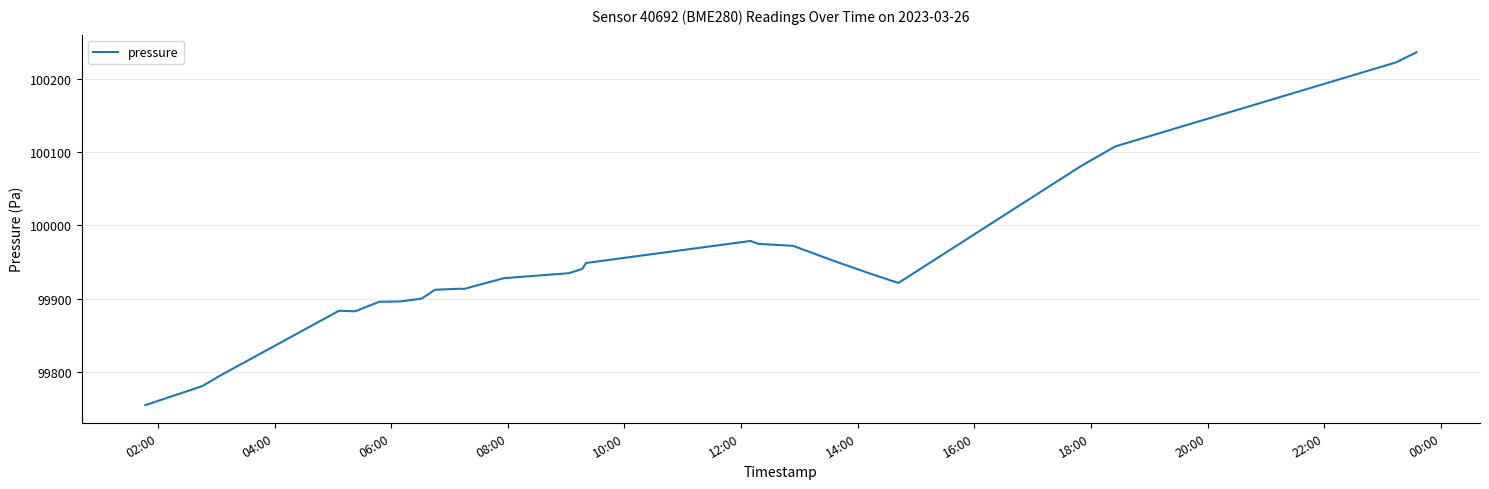

What is the minimum value shown in the chart?

99754.6